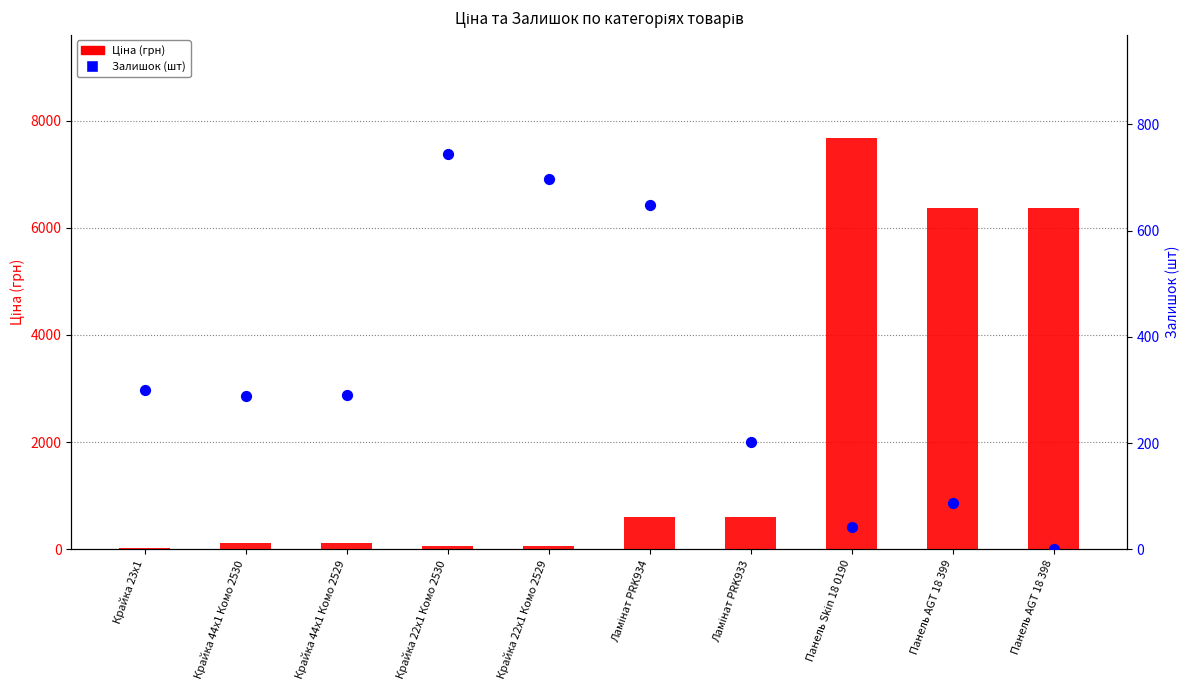

Which series contains the highest Y value?

Ціна (грн)